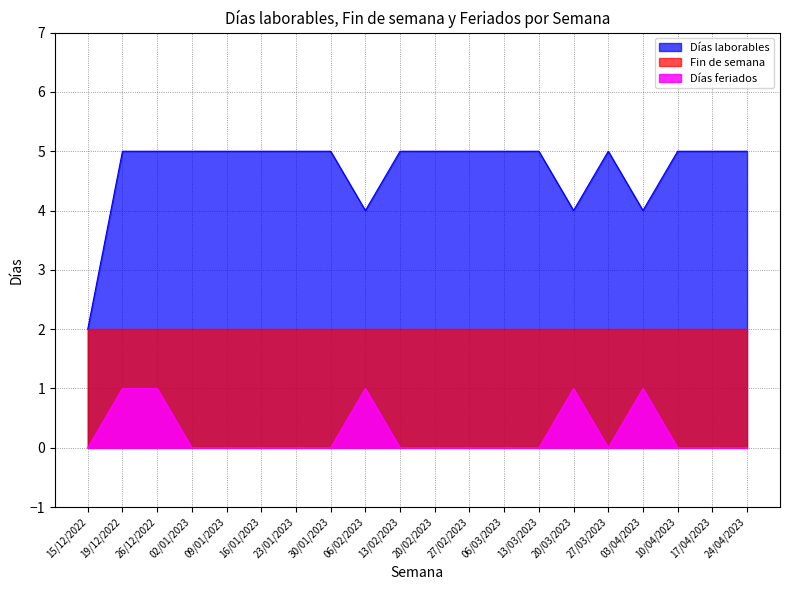

Which label corresponds to the largest value in the chart?

19/12/2022